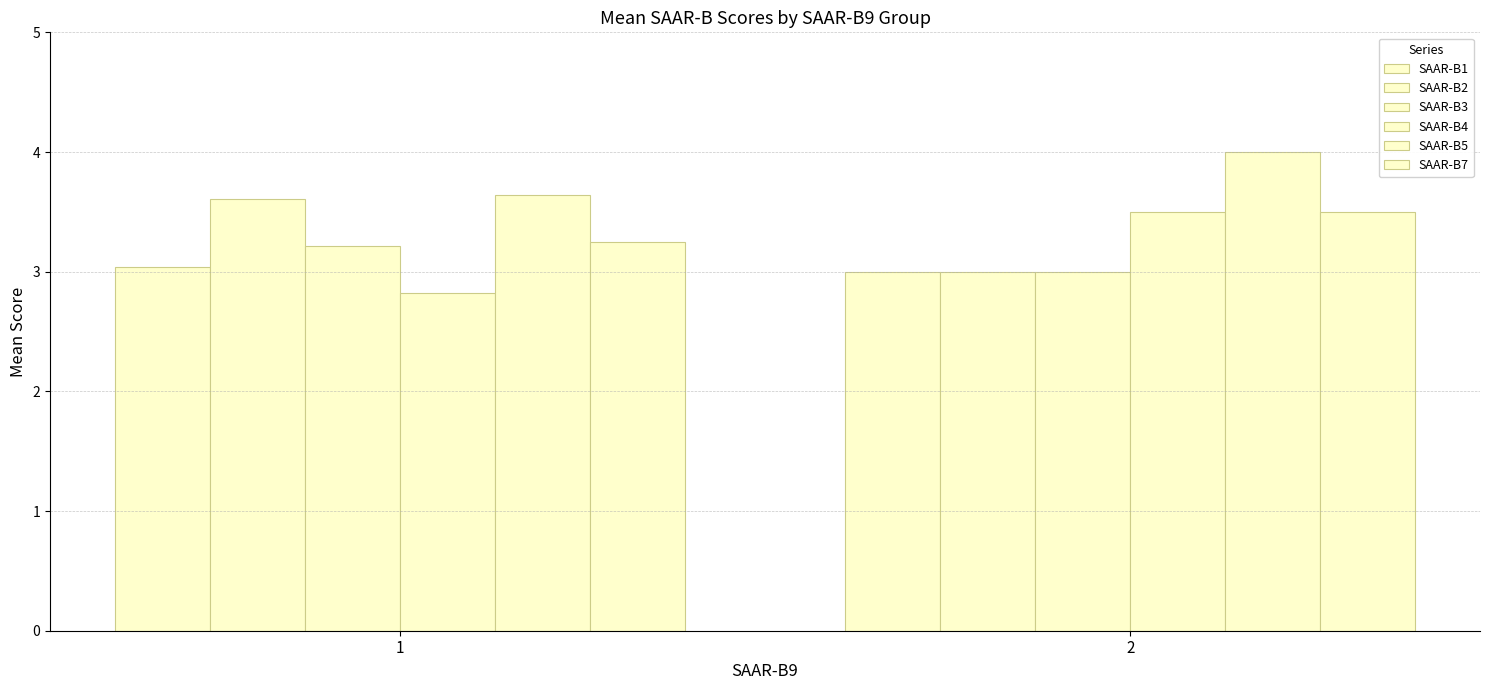

What is the sum of all SAAR-B2 values?

6.6